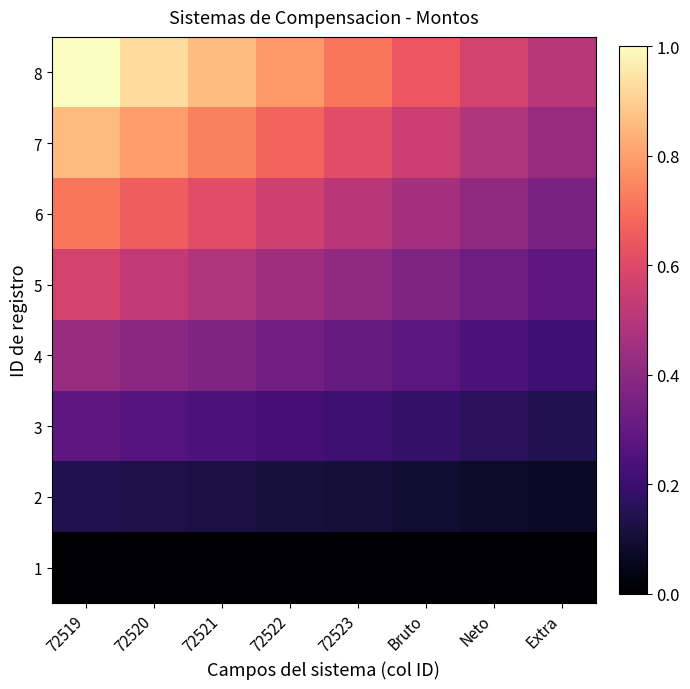

What is the total value across all series at 72520?

3.7